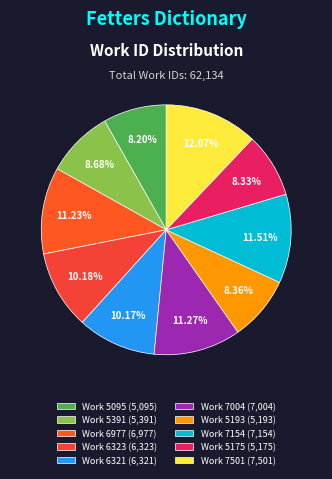

Which category has the biggest portion of the pie?

Work 7501